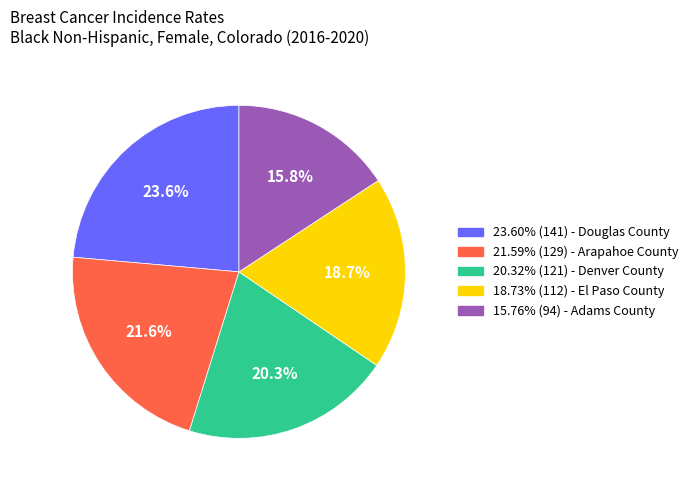

How many segments does this pie chart have?

5